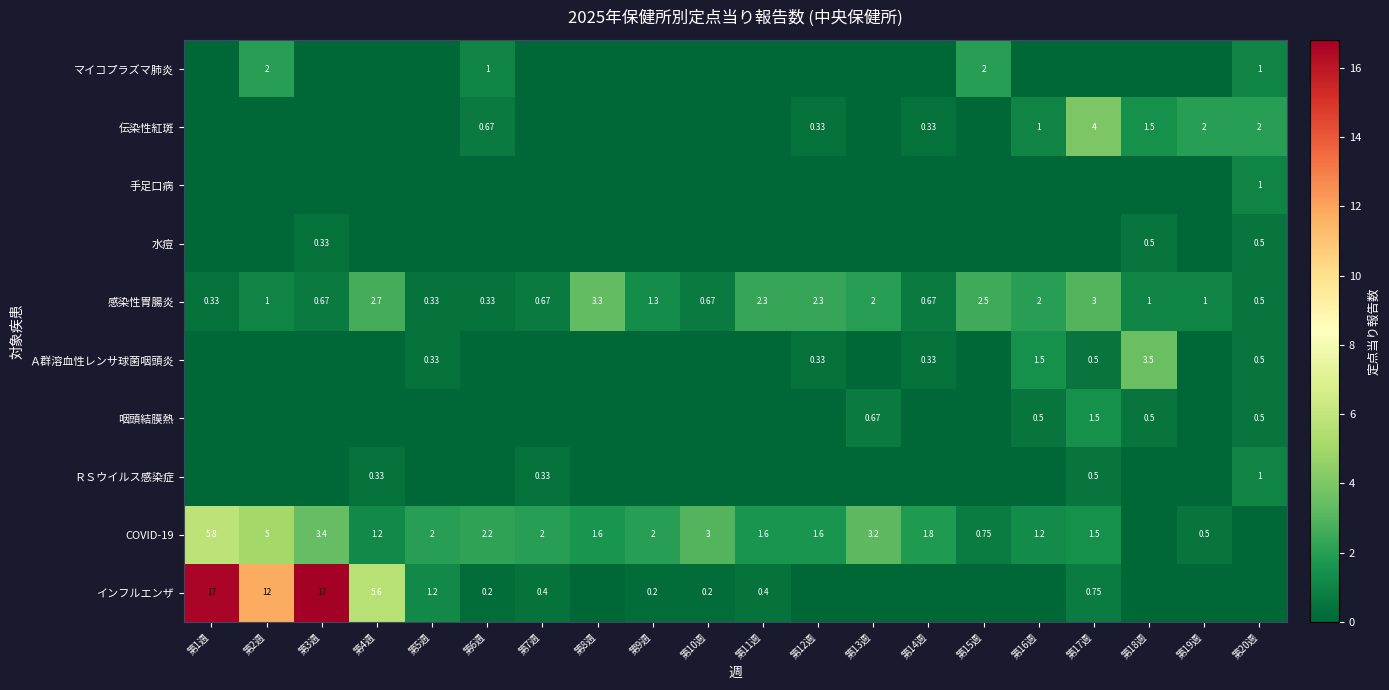

At 第7週, list the series in order from largest to smallest.

COVID-19, 感染性胃腸炎, インフルエンザ, ＲＳウイルス感染症, 咽頭結膜熱, Ａ群溶血性レンサ球菌咽頭炎, 水痘, 手足口病, 伝染性紅斑, マイコプラズマ肺炎